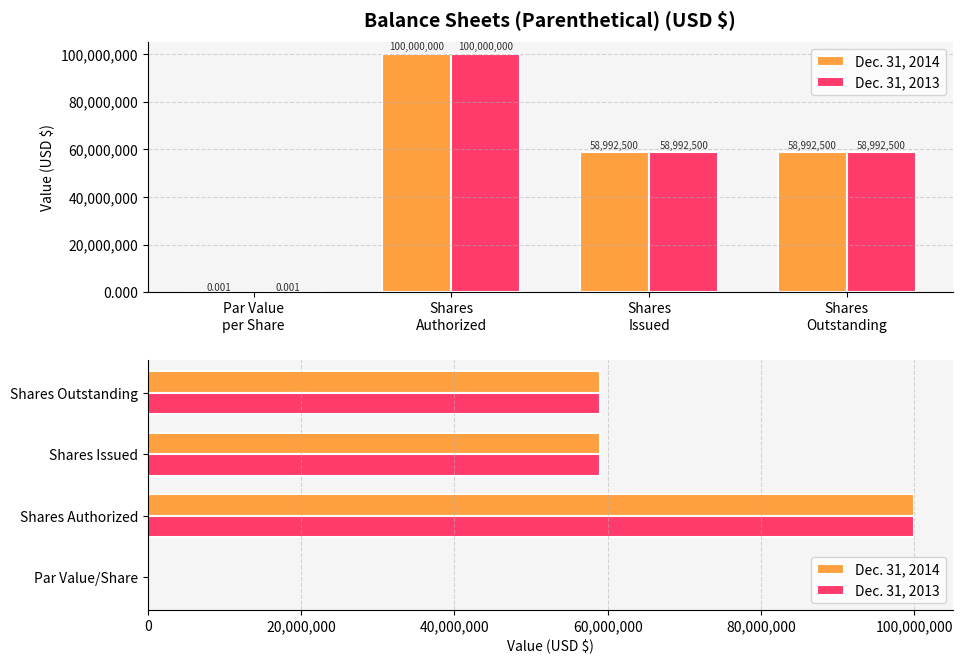

Between Par Value/Share and Shares Issued, which is larger?

Shares Issued